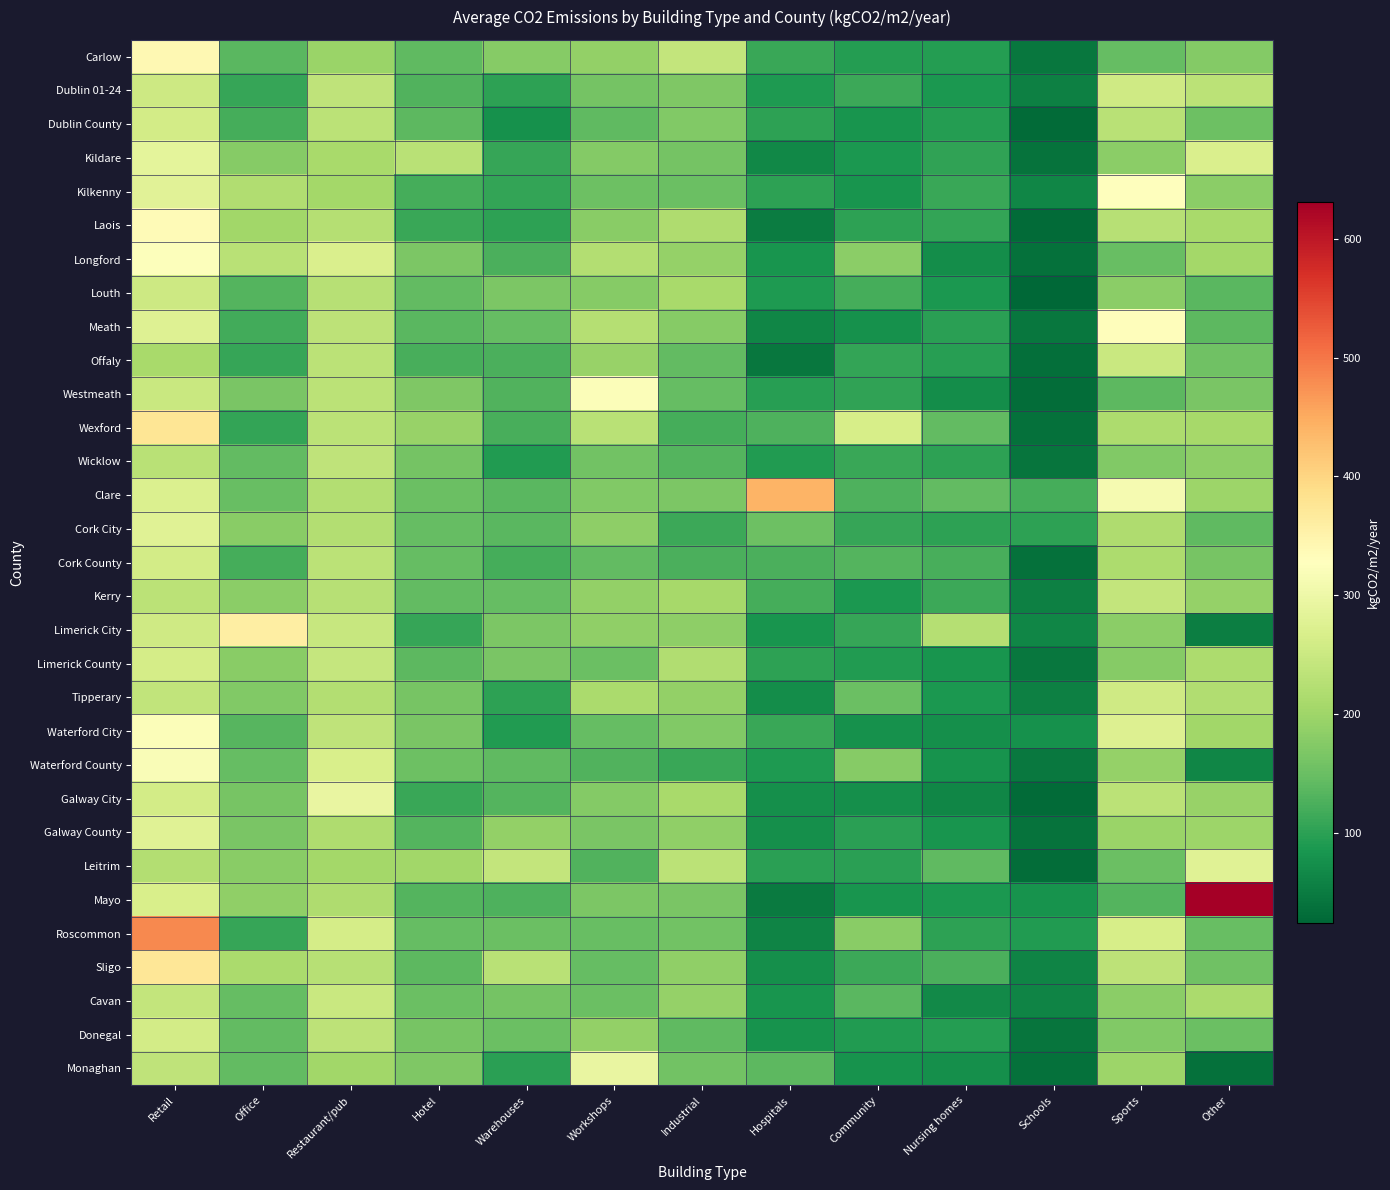

How many series are shown in this chart?

31